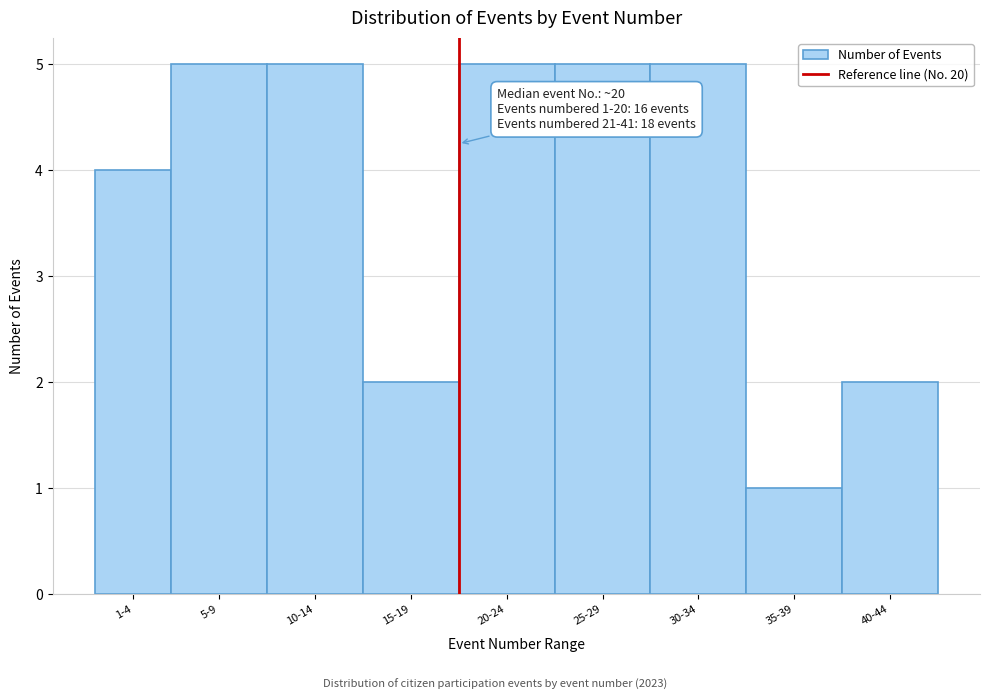

Reading left to right, what are all the values shown in this chart?

4	5	5	2	5	5	5	1	2